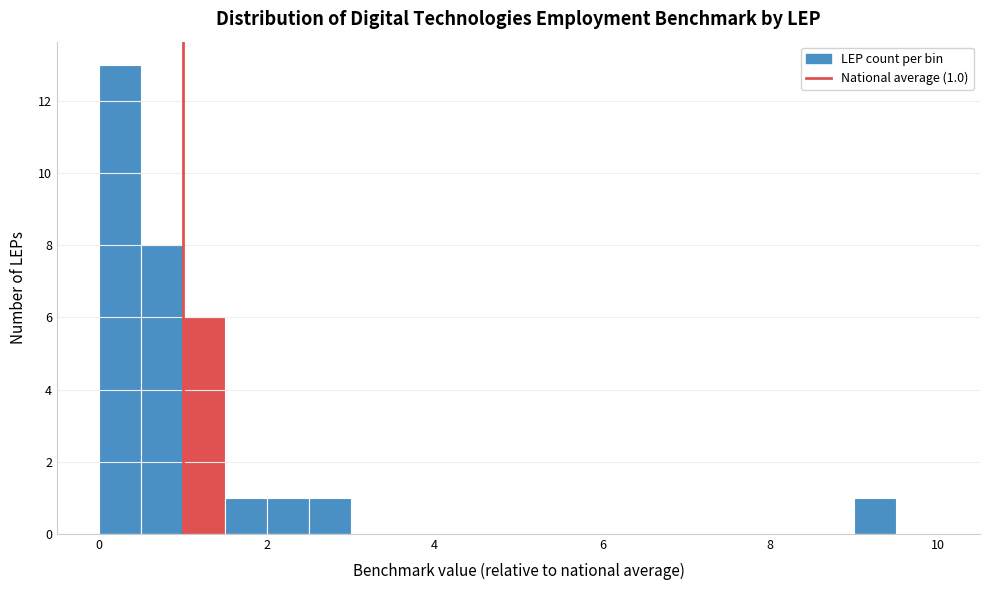

Read against the x-axis, roughly where is the centre of the tallest bar?

0.2